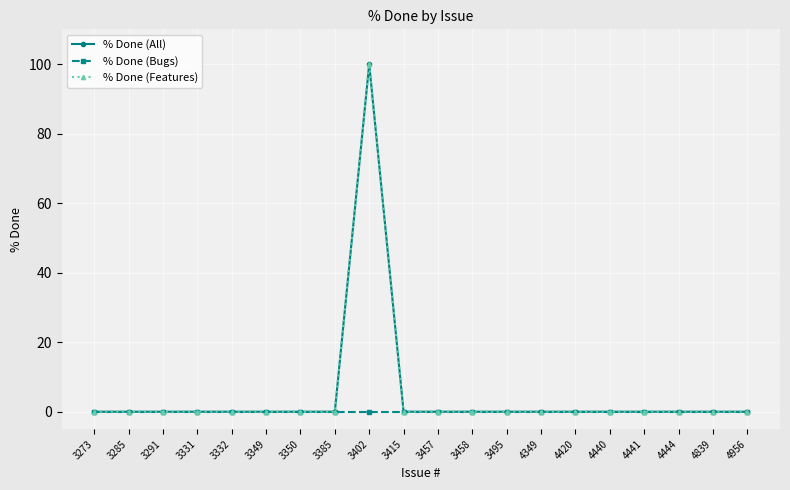

Is it true that % Done (All) equals 0 at 3350?

True